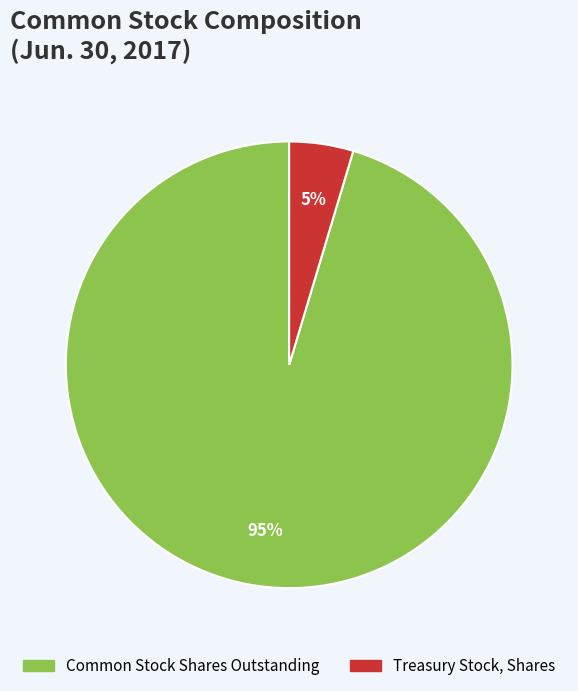

Rank the categories by value from highest to lowest.

Common Stock Shares Outstanding, Treasury Stock, Shares